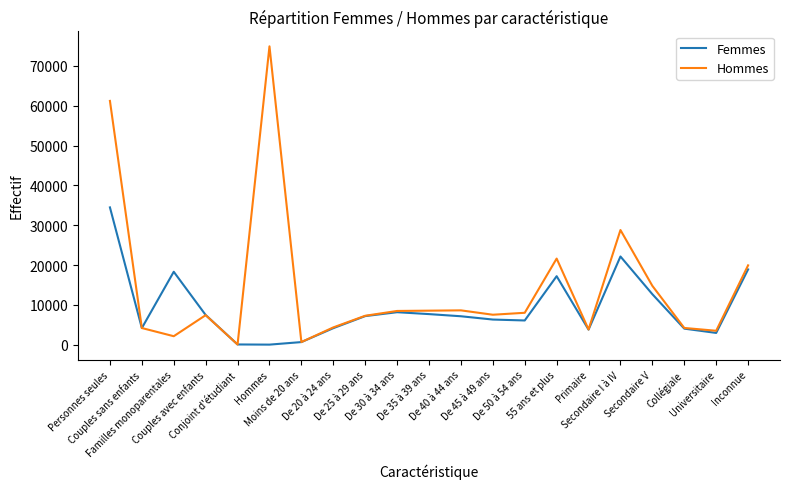

What is the greatest value displayed?

74928